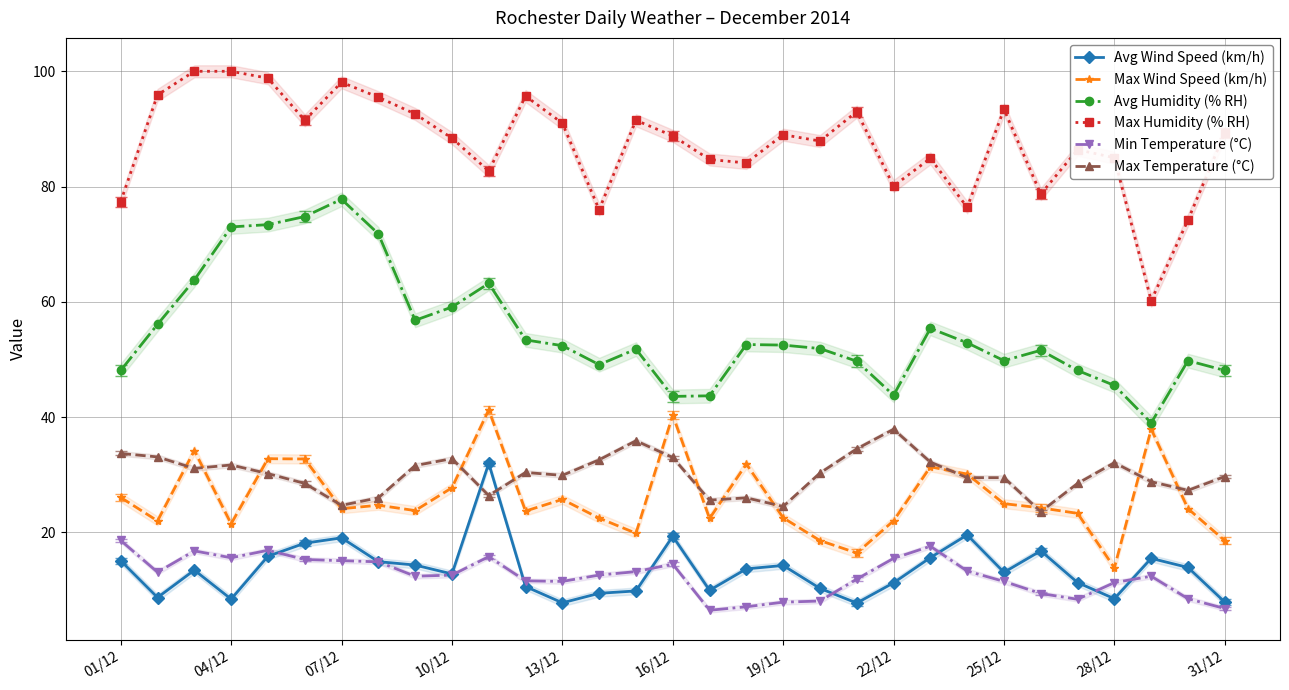

What is the maximum value for Min Temperature (°C)?

18.6